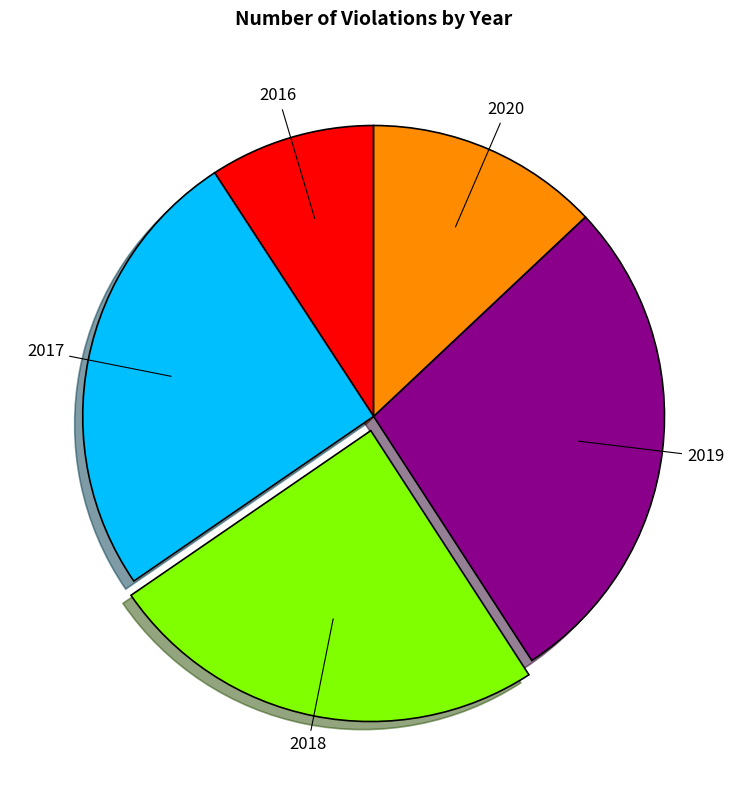

Rank the categories by value from lowest to highest.

2016, 2020, 2018, 2017, 2019